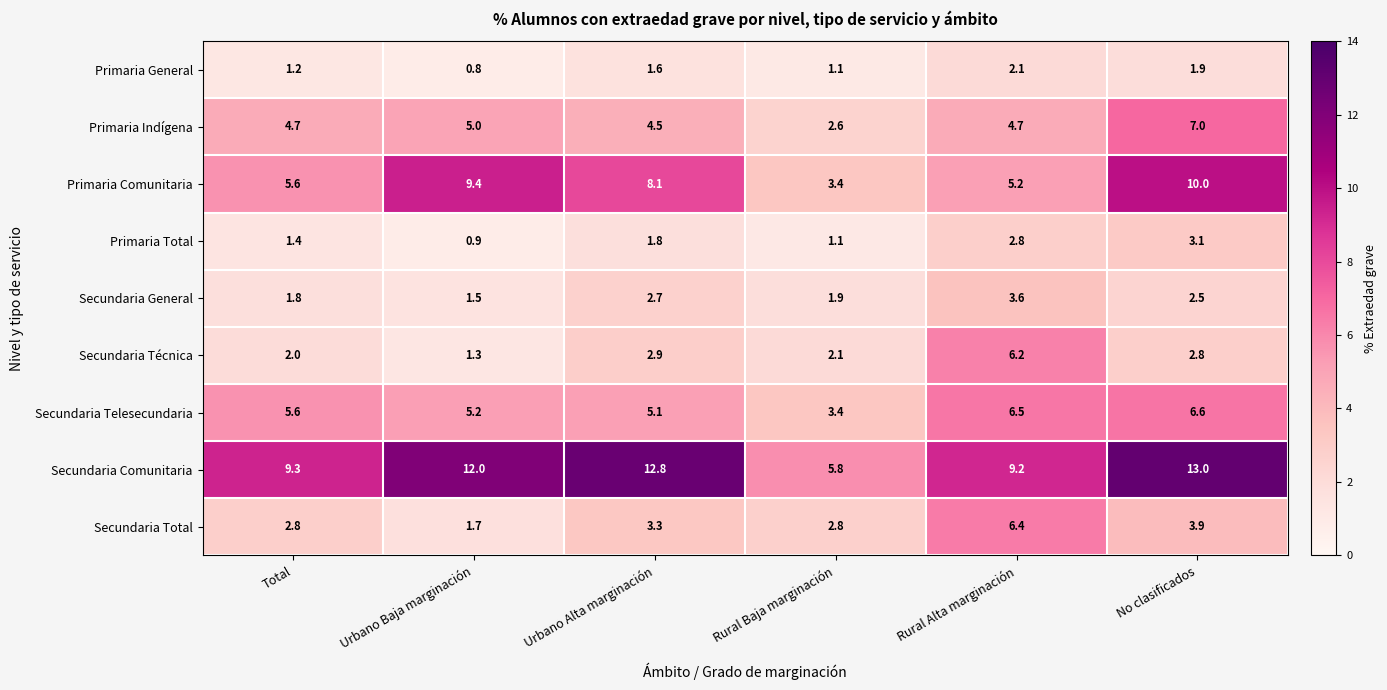

What is the difference between the maximum and second lowest values in the Secundaria General series?

1.8